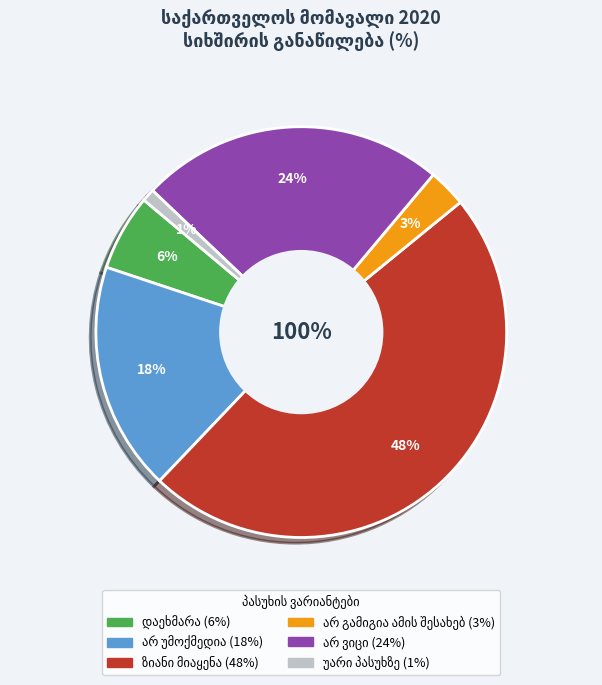

Does ზიანი მიაყენა account for over 50% of the chart?

No